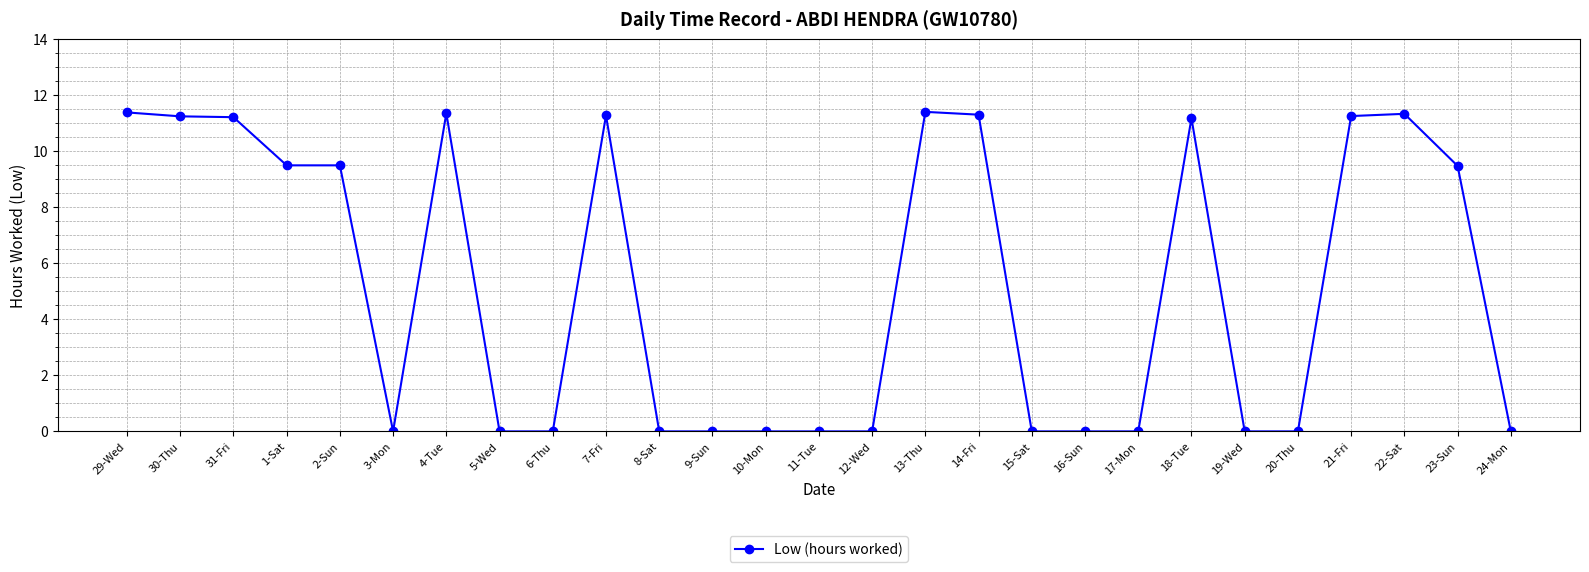

What is the change in value from 31-Fri to 23-Sun?

-1.7